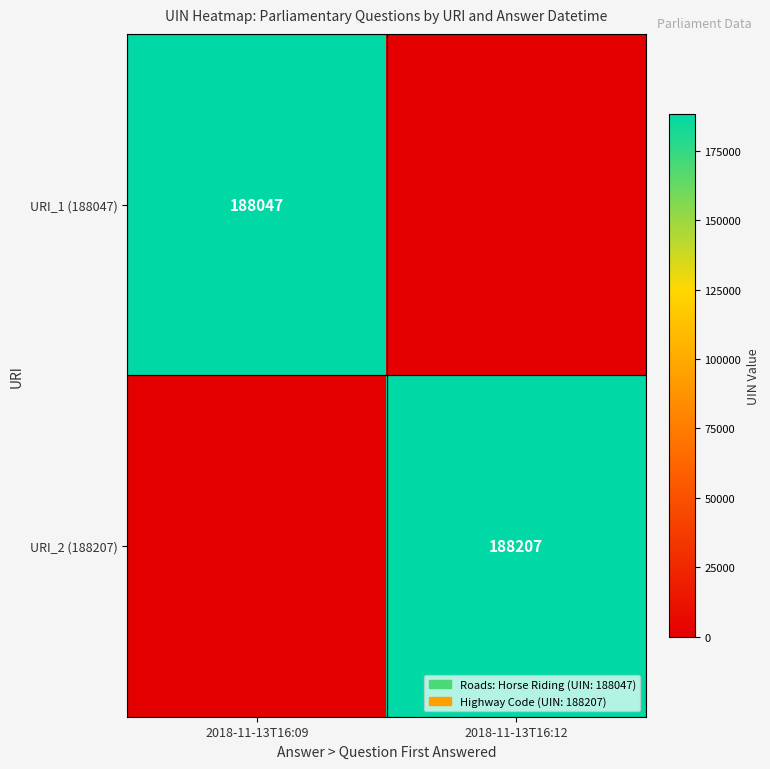

The URI_2 (188207) series shows 248507 at 2018-11-13T16:12. True or false?

False